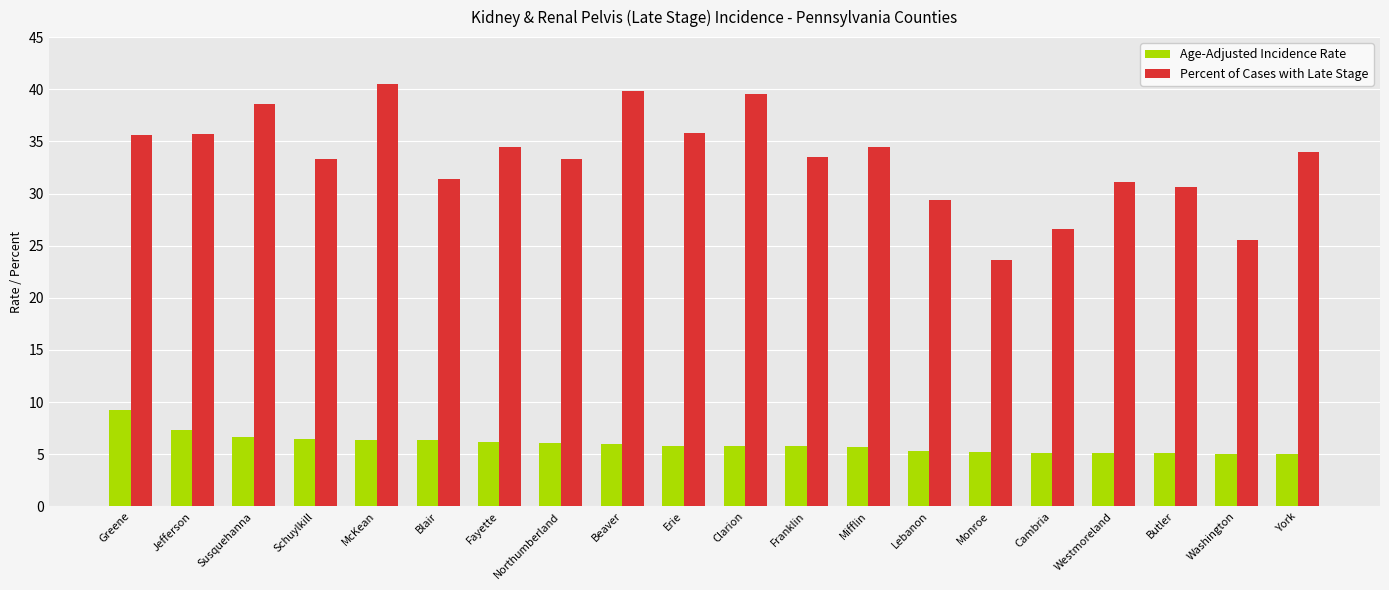

What is the difference between the maximum and minimum values in the Age-Adjusted Incidence Rate series?

4.2